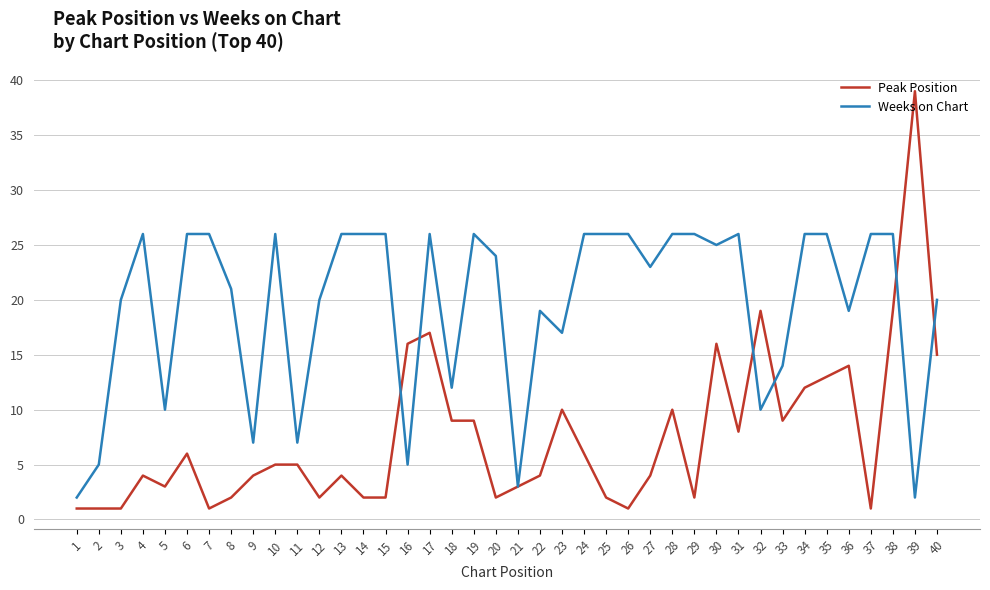

Rank the series by their maximum value, from lowest to highest.

Weeks on Chart, Peak Position